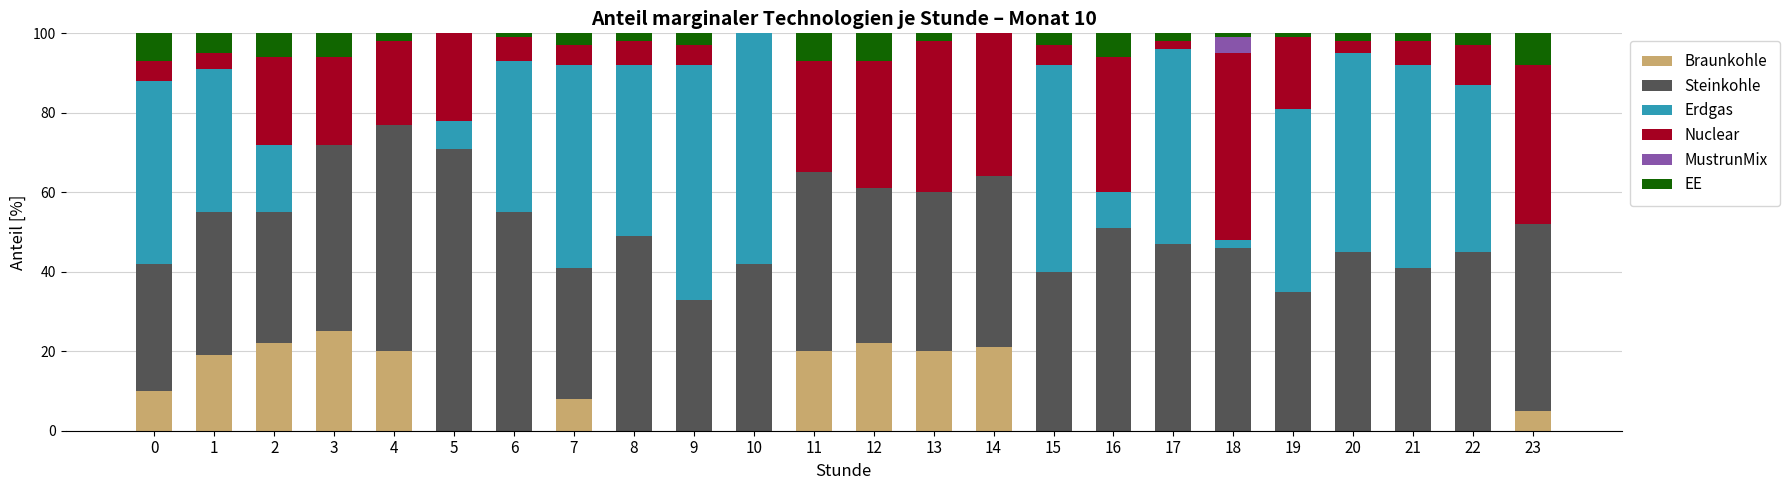

What is the maximum value for Braunkohle?

25